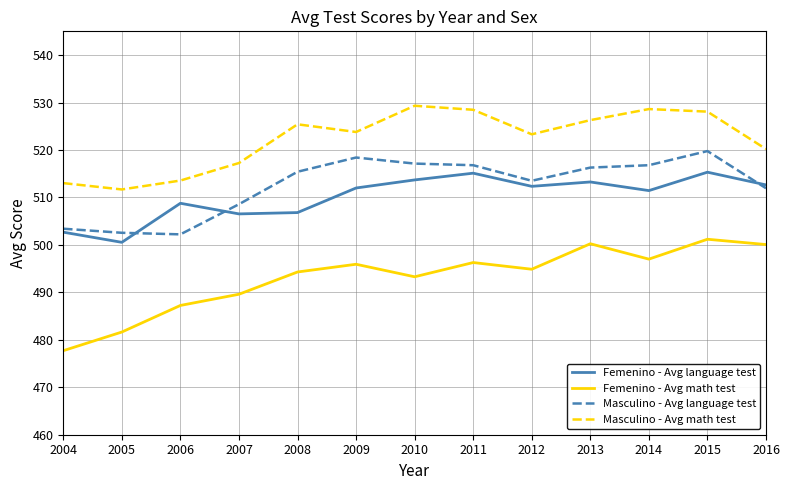

At how many categories does at least one series exceed 514?

10